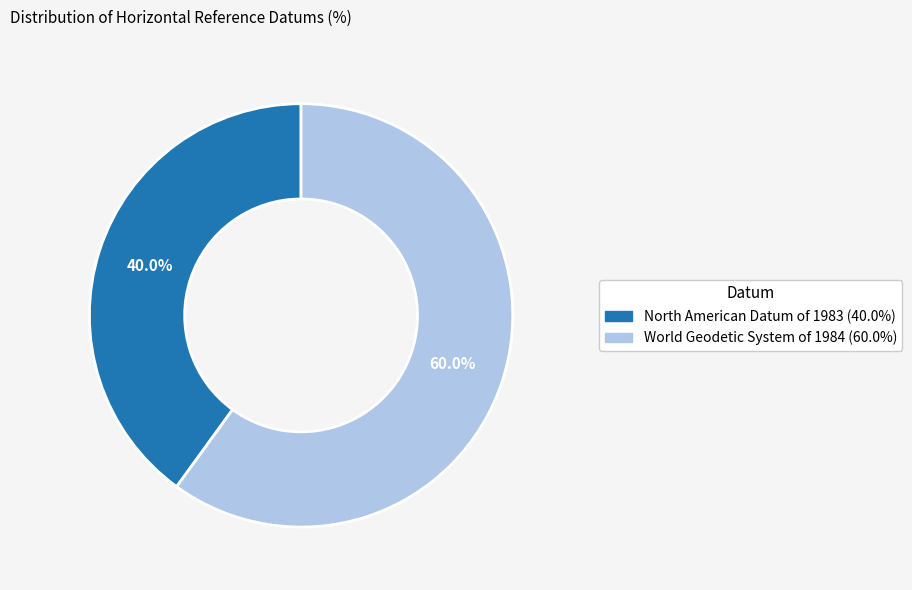

Count the number of slices in the pie.

2